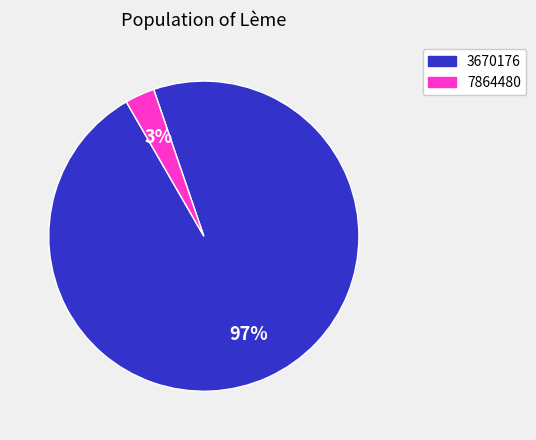

How many segments does this pie chart have?

2